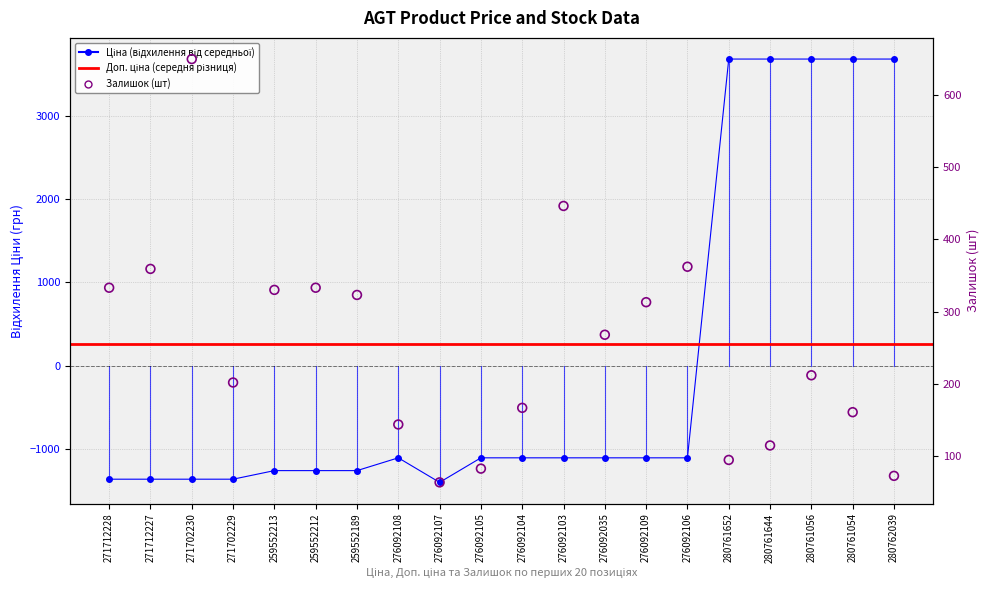

Which series has the largest total across all categories?

Залишок